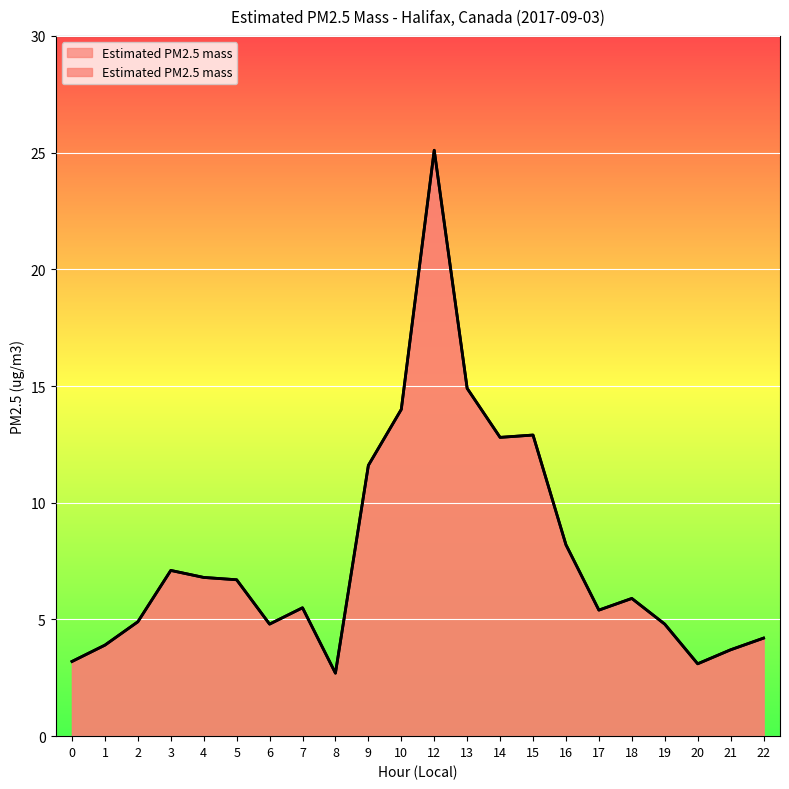

At which label is the value closest to 13?

15